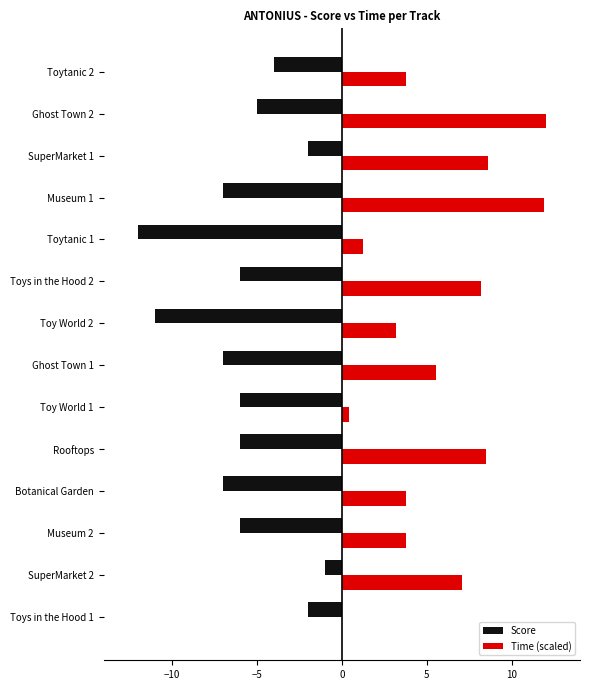

The value of Score at SuperMarket 1 is -2.0. True or false?

True